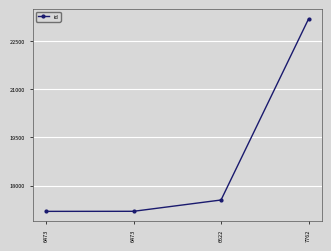

Reading left to right, transcribe all the data shown in this chart.

6473=17206	6473=17208	6622=17559	7762=23181